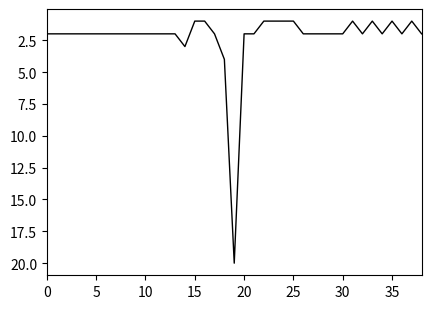

What is the greatest value displayed?

20